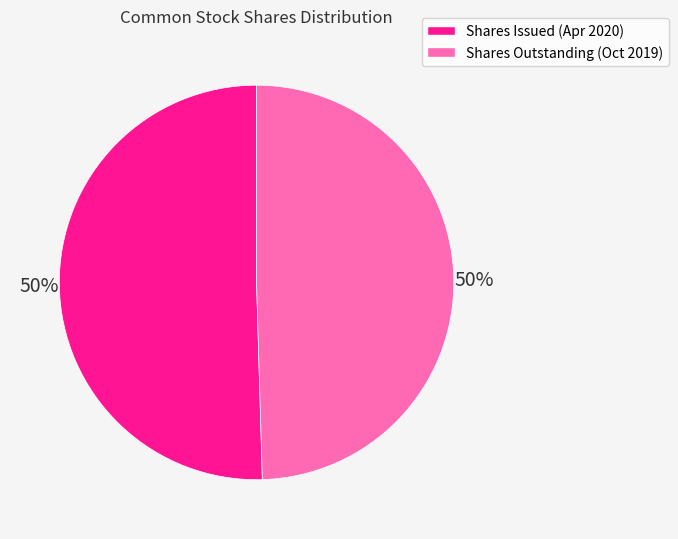

To the nearest percent, what is the average slice percentage?

50%